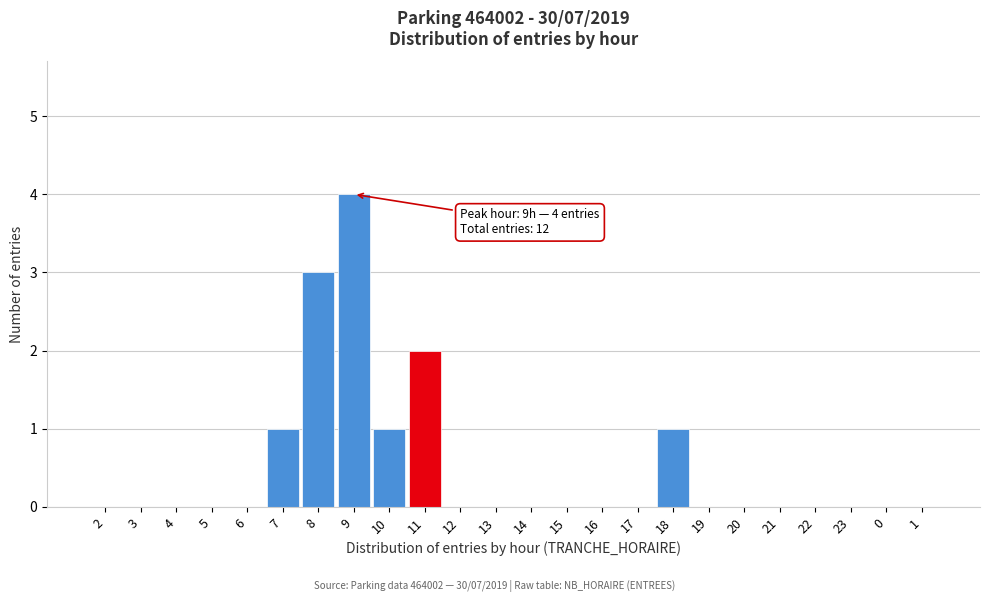

Reading right to left, transcribe all the data shown in this chart.

1=0	0=0	23=0	22=0	21=0	20=0	19=0	18=1	17=0	16=0	15=0	14=0	13=0	12=0	11=2	10=1	9=4	8=3	7=1	6=0	5=0	4=0	3=0	2=0